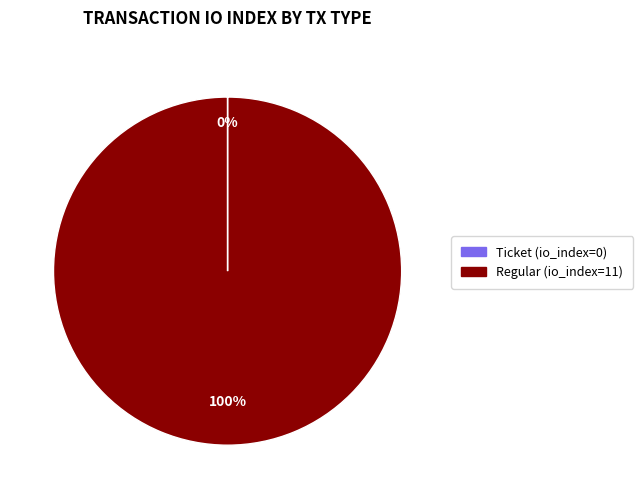

What is the largest slice in the pie chart?

Regular